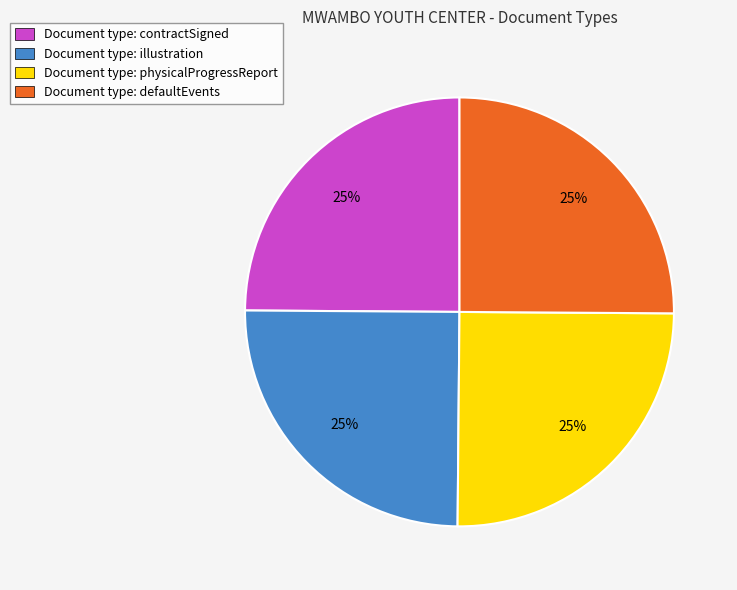

To the nearest percent, what is the average slice percentage?

25%